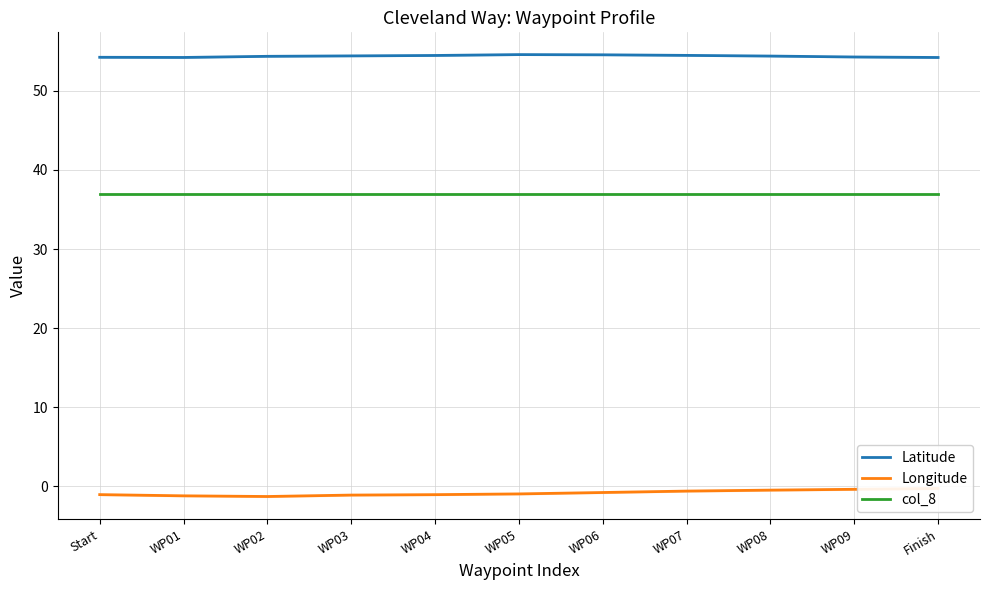

What is the label of the 3rd point from the left?

WP02